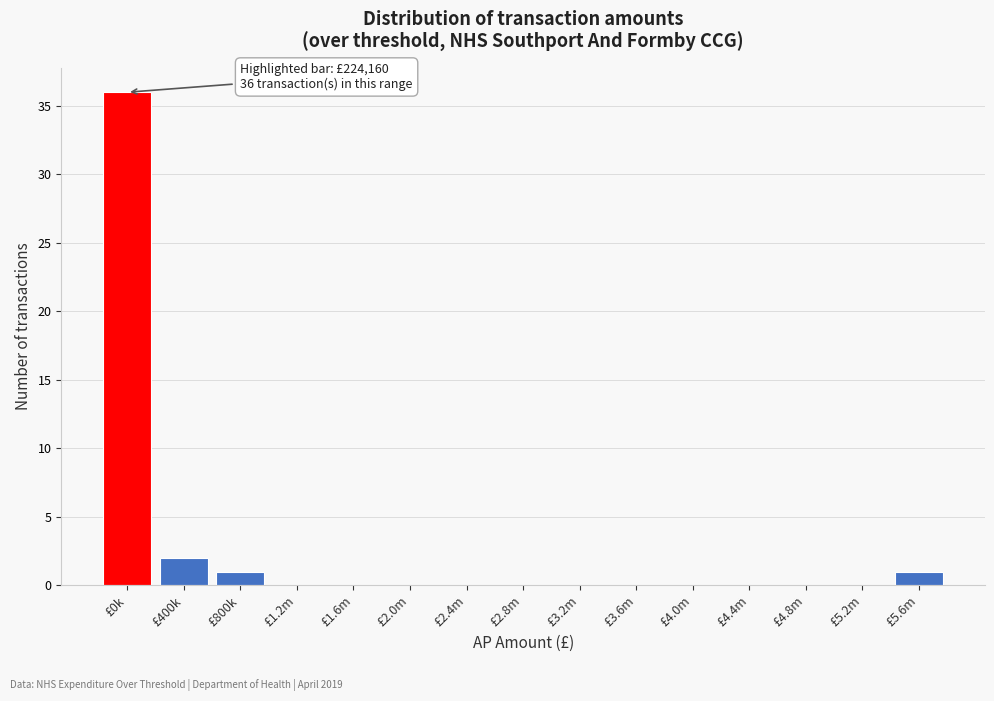

Reading left to right, what are all the values shown in this chart?

£0k=36	£400k=2	£800k=1	£1.2m=0	£1.6m=0	£2.0m=0	£2.4m=0	£2.8m=0	£3.2m=0	£3.6m=0	£4.0m=0	£4.4m=0	£4.8m=0	£5.2m=0	£5.6m=1